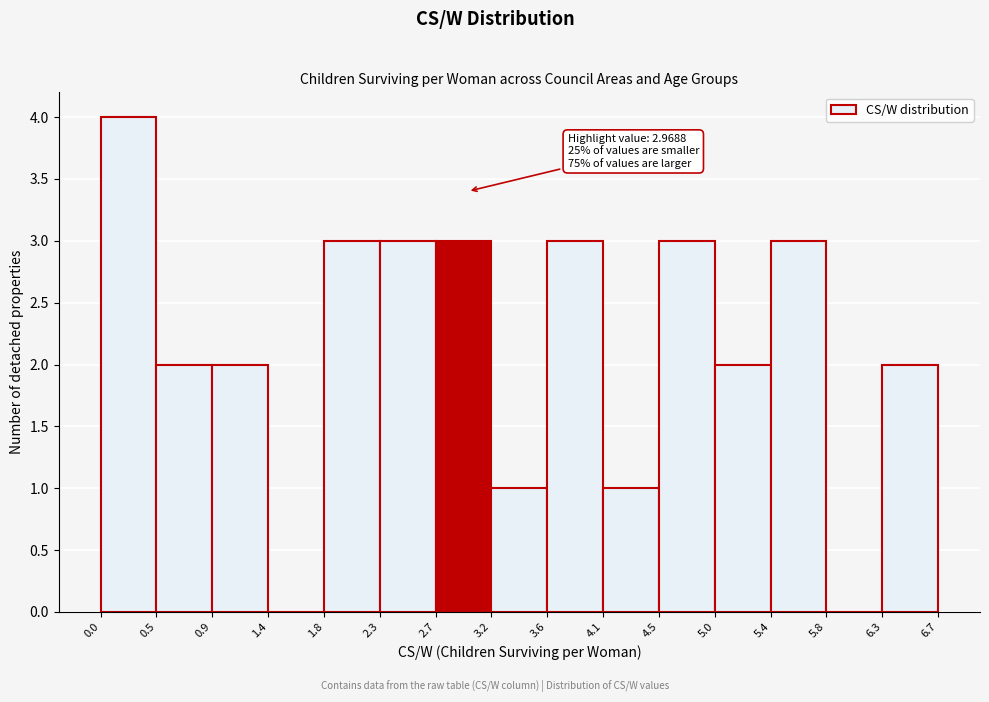

Over which range of the x-axis is the bar tallest?

0.0 to 0.5